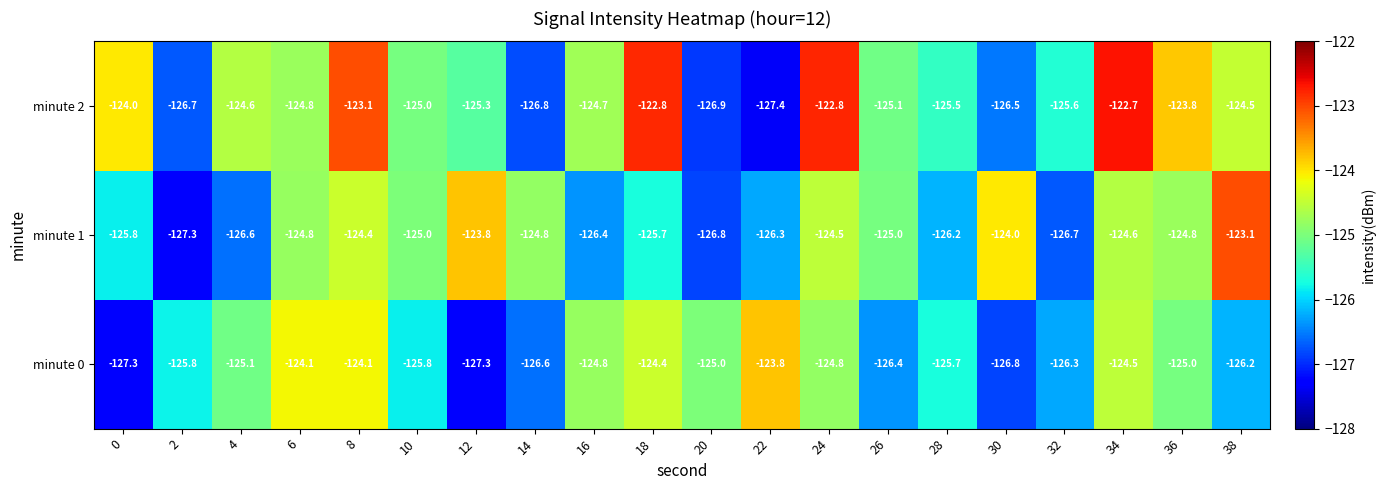

Is it true that minute 0 equals -58.7 at 10?

False